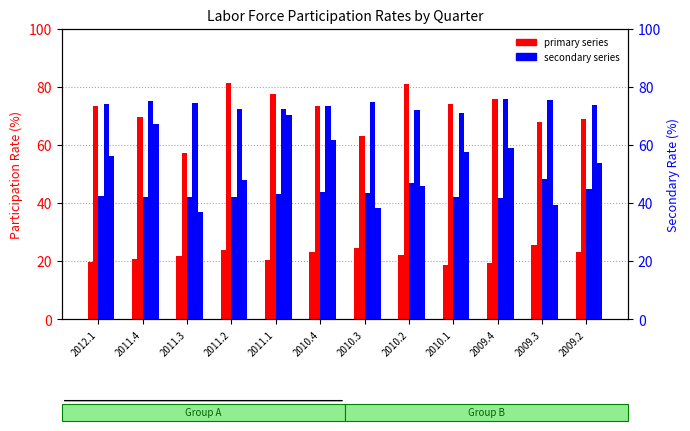

At which label is LNU01332286Q closest to 44?

2010.4